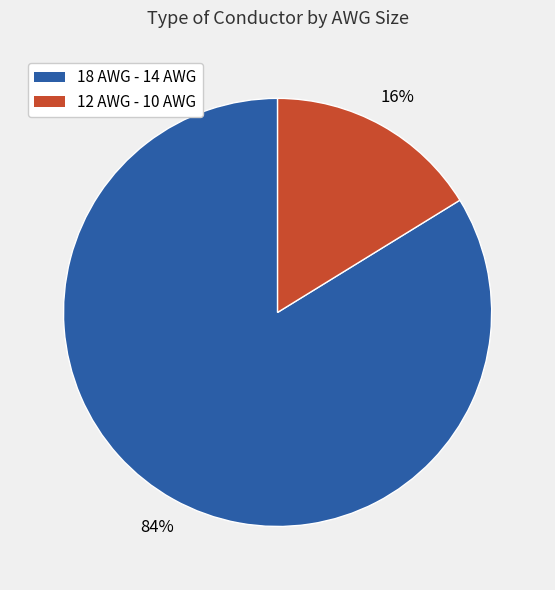

Is there a majority slice in this chart?

Yes